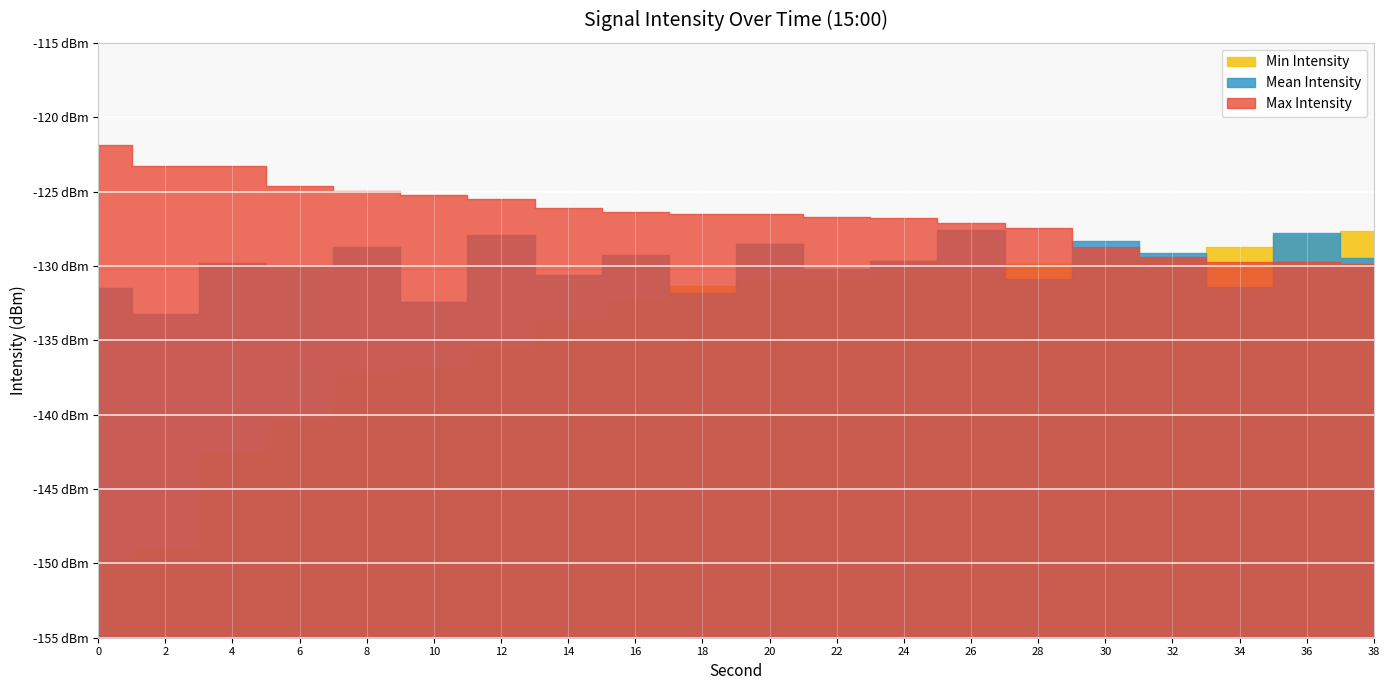

What is the difference between the highest and lowest values at 36?

2.0